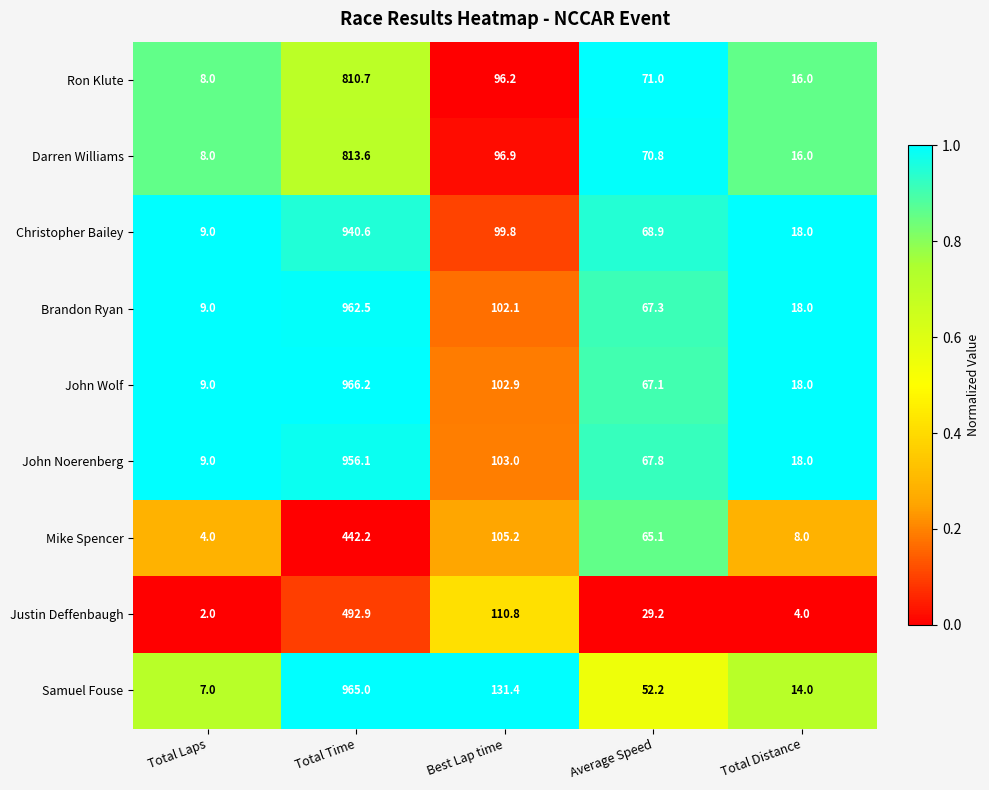

What is the difference between the second highest and second lowest values in the Samuel Fouse series?

117.4